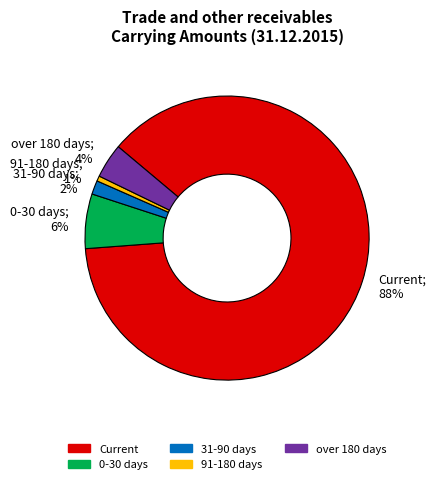

What is the largest slice in the pie chart?

Current